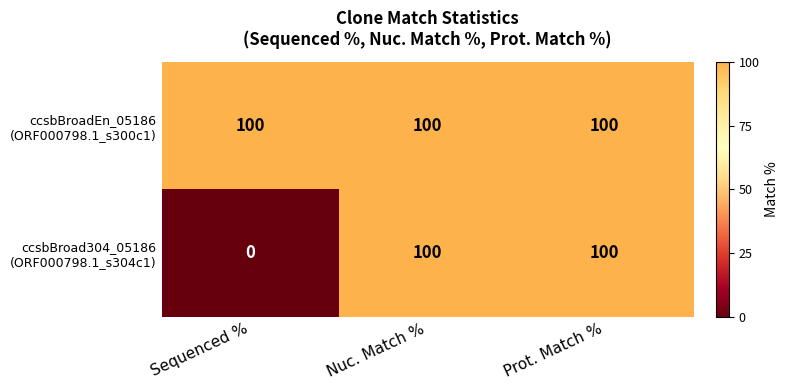

At how many categories does at least one series exceed 99?

3